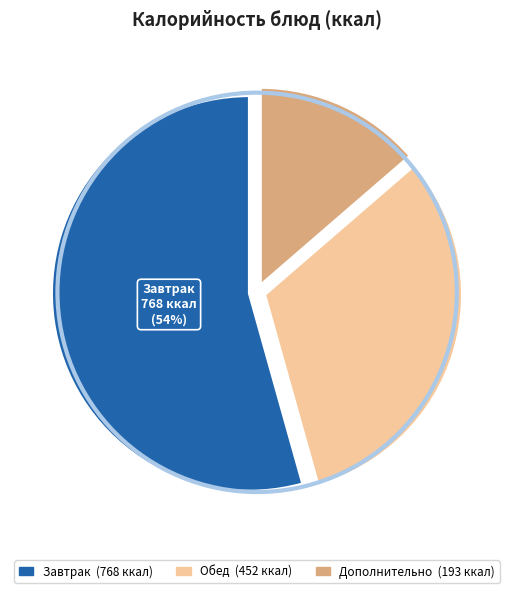

Is there a majority slice in this chart?

Yes